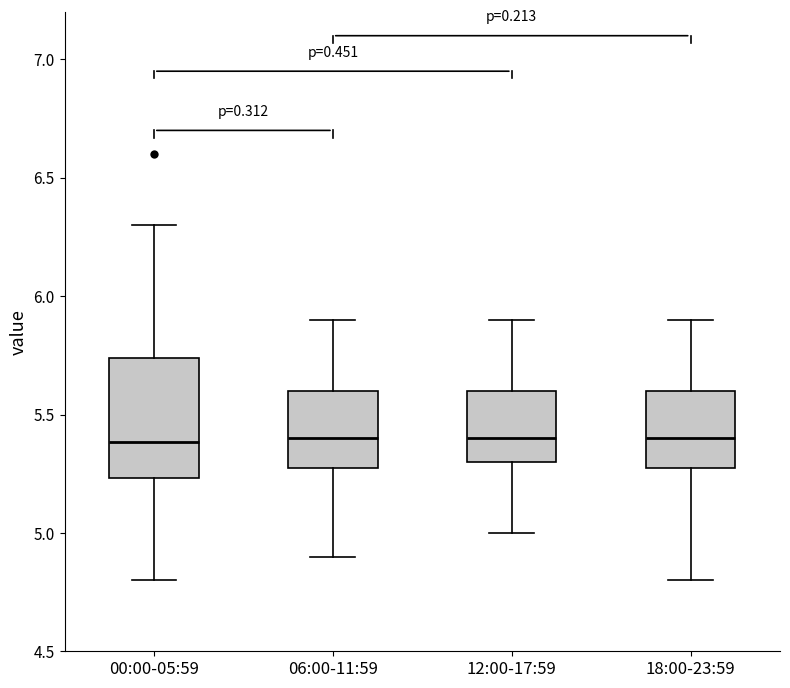

Reading left to right, read every box against the y-axis: the position of its median line, the range the box covers, and the ends of its whiskers. The values are not printed on the chart, so give them approximately, as read against the axis.

00:00-05:59: median 5.40, box 5.25 to 5.75, whiskers 4.80 to 6.30
06:00-11:59: median 5.40, box 5.30 to 5.60, whiskers 4.90 to 5.90
12:00-17:59: median 5.40, box 5.30 to 5.60, whiskers 5.00 to 5.90
18:00-23:59: median 5.40, box 5.30 to 5.60, whiskers 4.80 to 5.90